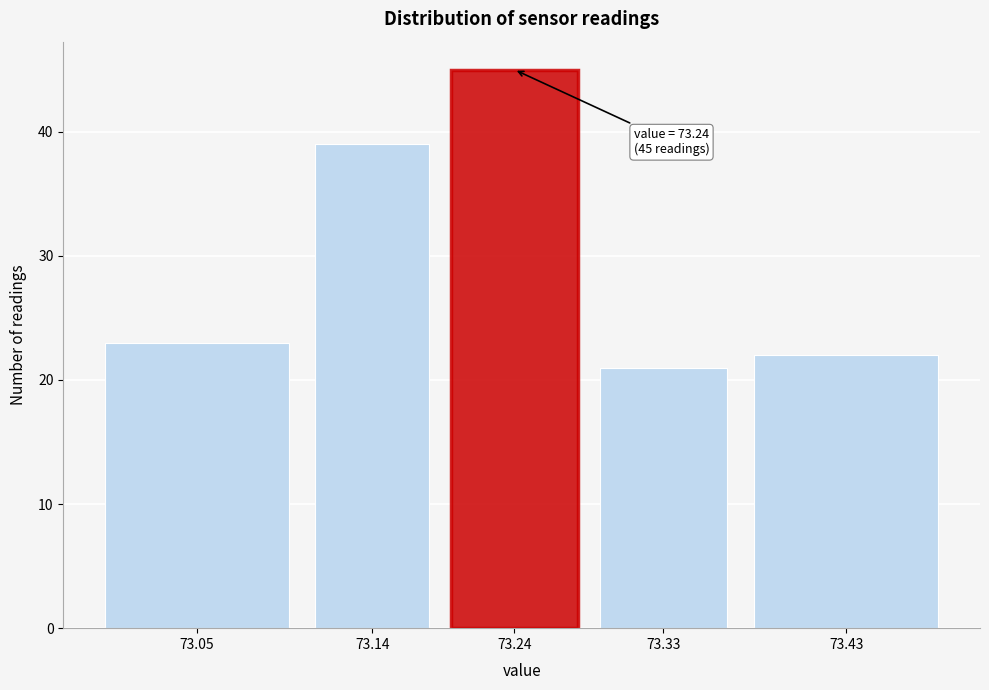

Reading left to right, extract all data points from this chart.

23	39	45	21	22